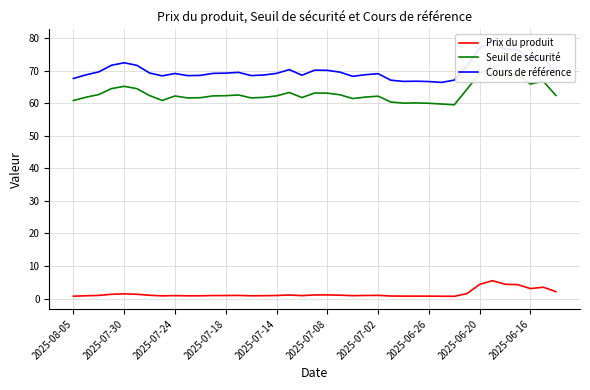

Is it true that Seuil de sécurité equals 59.8 at 29?

True